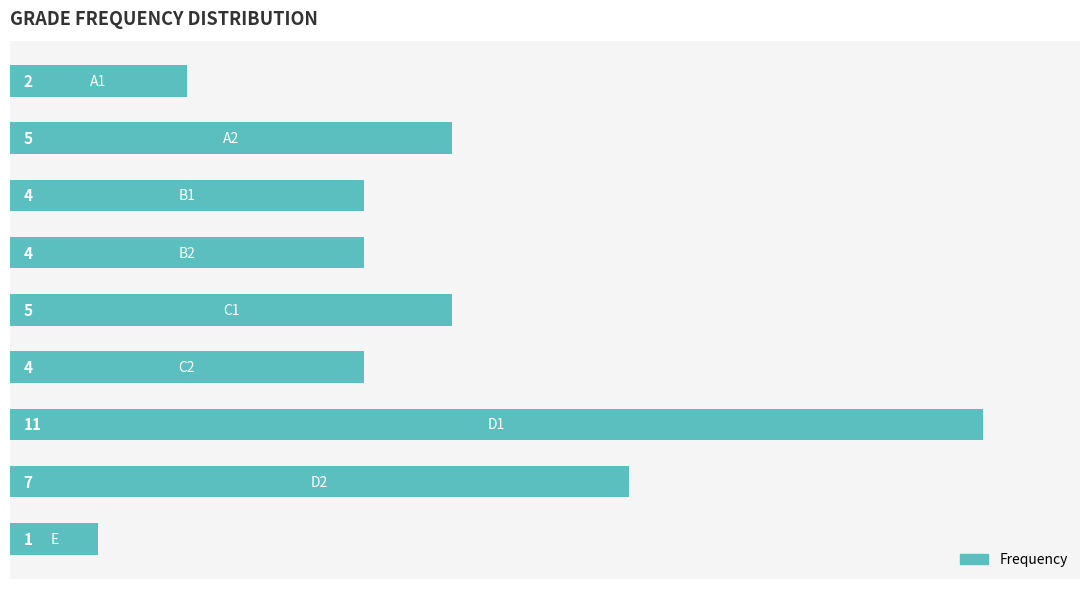

What is the minimum value shown in the chart?

1